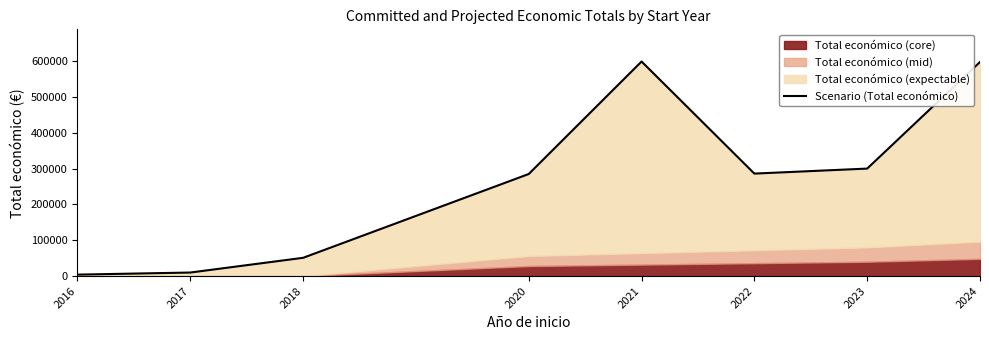

Rank the categories by value from highest to lowest.

2021, 2024, 2023, 2022, 2020, 2018, 2017, 2016